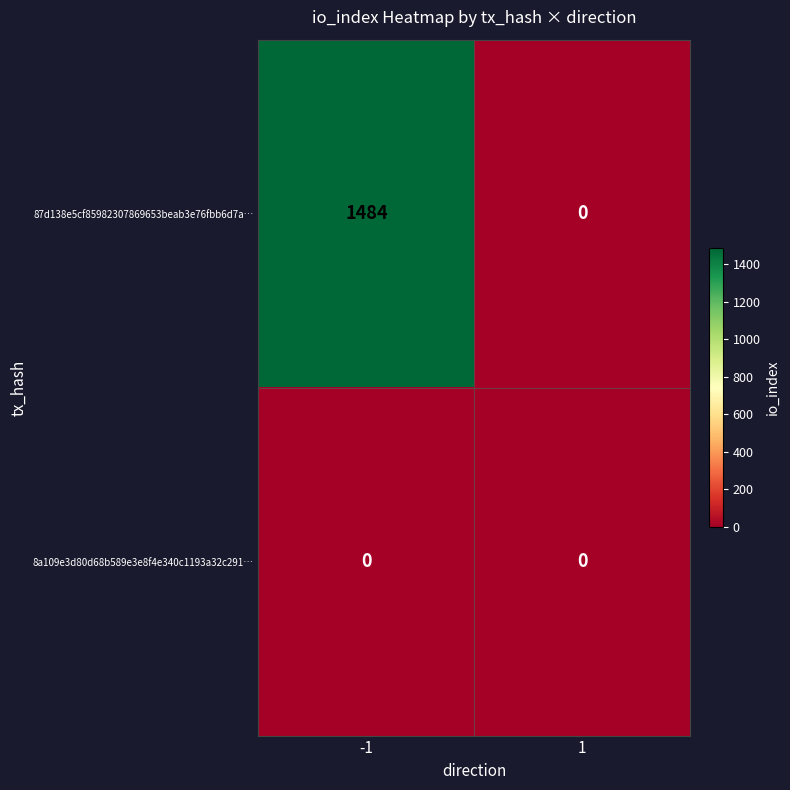

What is the difference between the 87d138e5cf85982307869653beab3e76fbb6d7a… values at -1 and 1?

1484